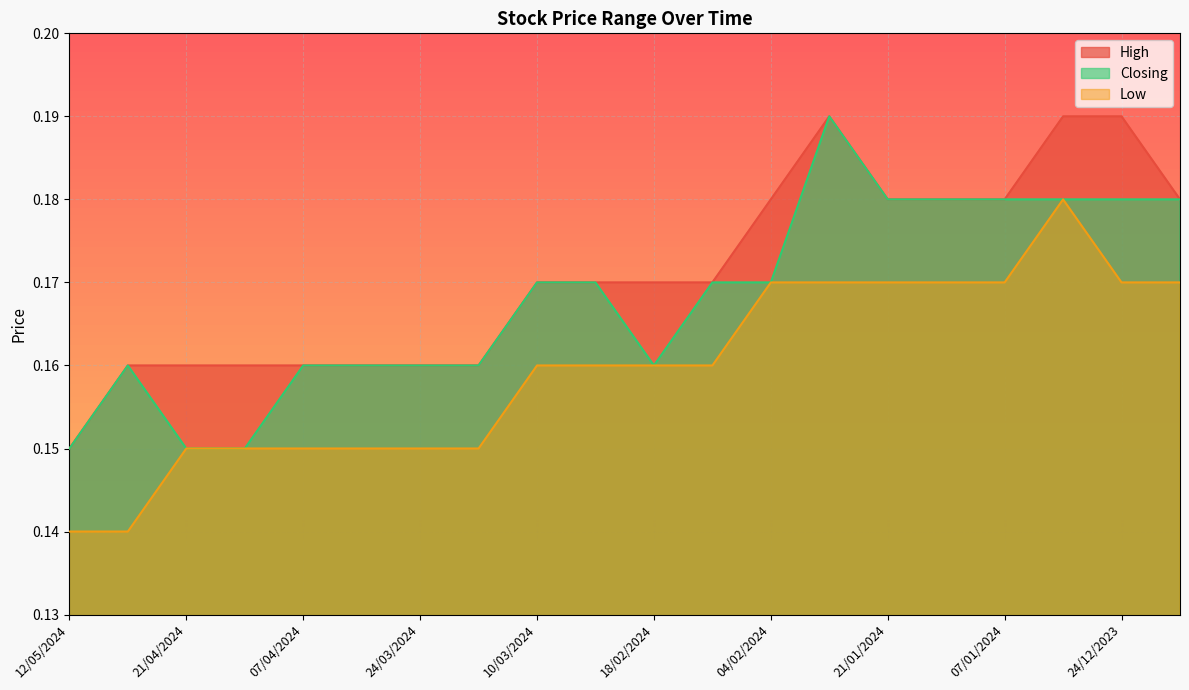

True or false: High has a value of 0.2 at 05/05/2024.

True